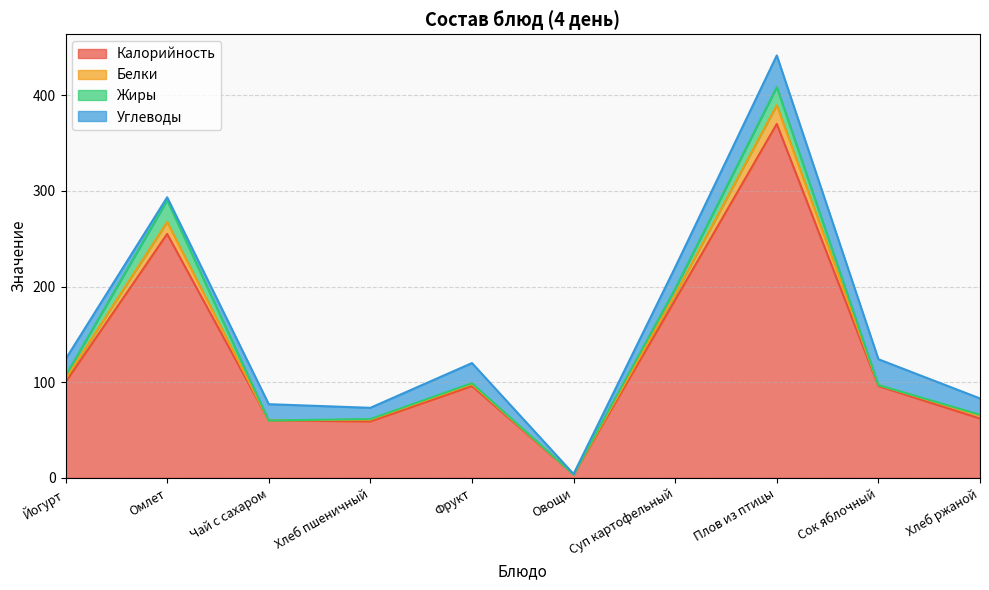

The Жиры series shows 0.3 at Хлеб пшеничный. True or false?

False